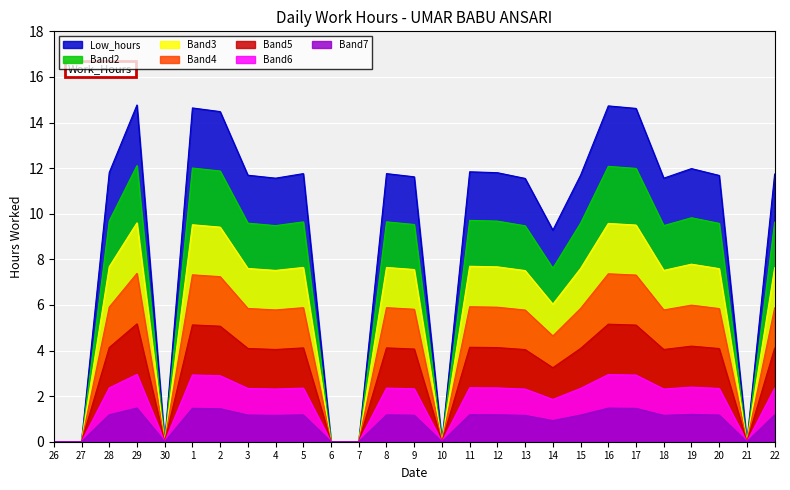

What is the sum of the values at 8 and 7?

2.4